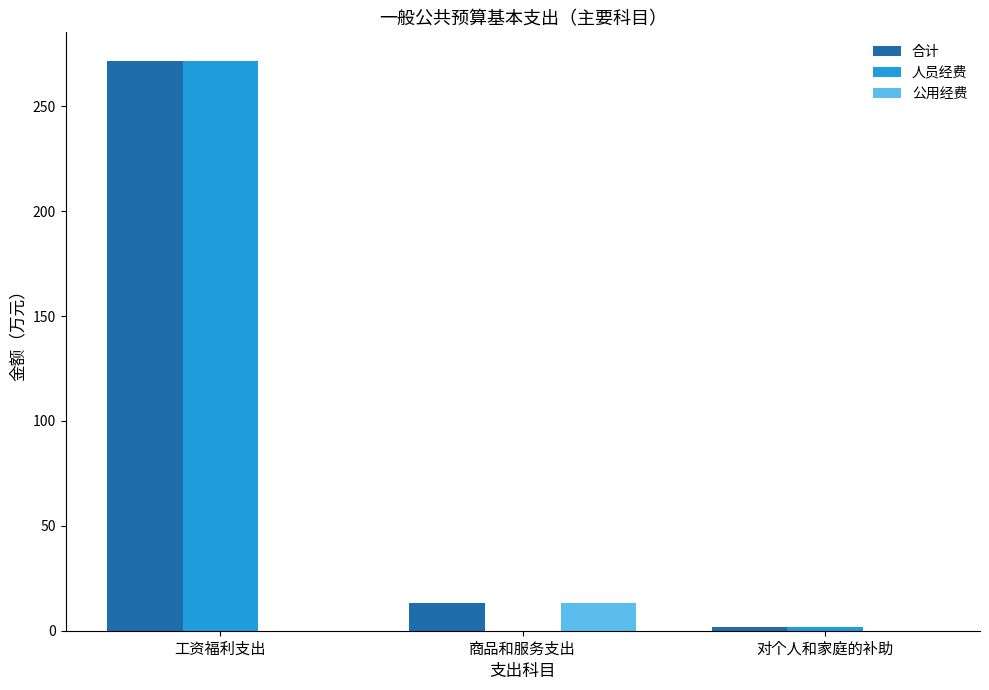

Where is 合计 nearest to the value 136?

商品和服务支出